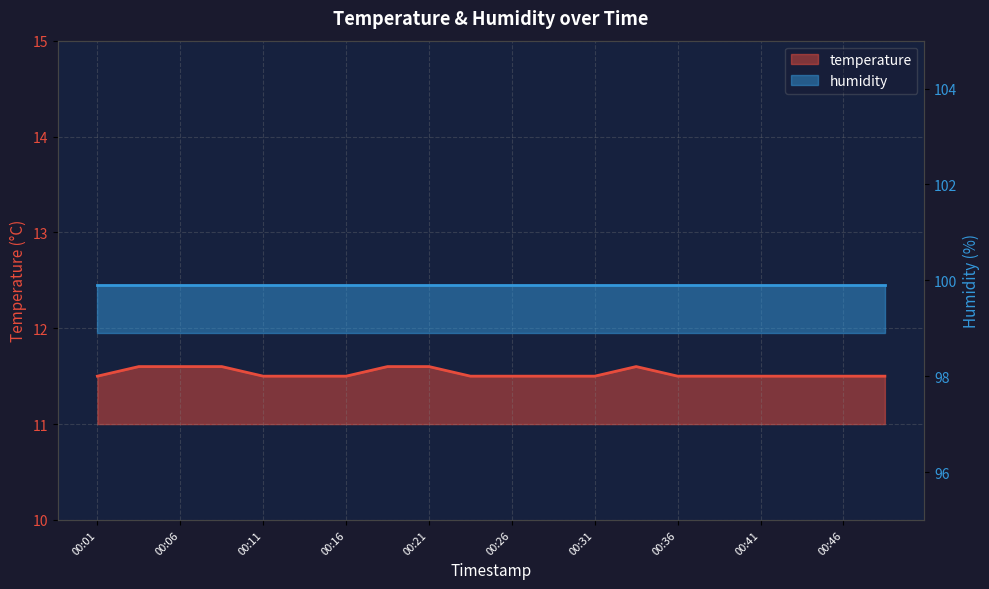

How many points are higher than both their immediate neighbors (excluding endpoints)?

1